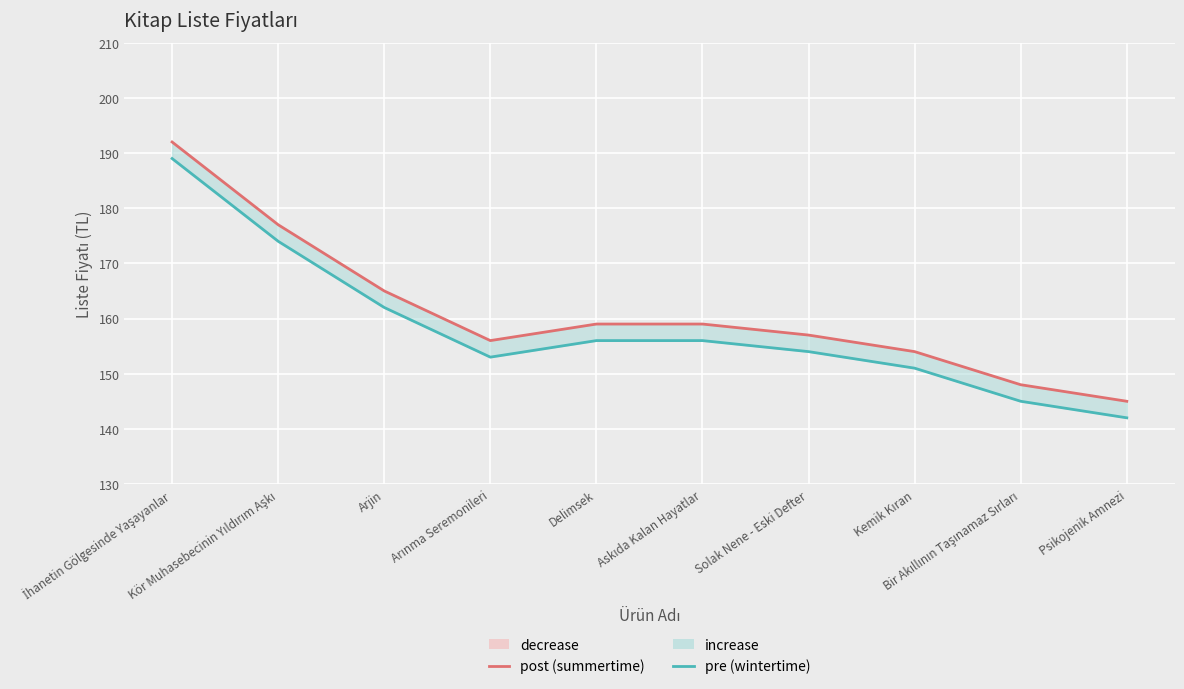

What is the sum of the pre (wintertime) values at Arjin and Kemik Kıran?

313